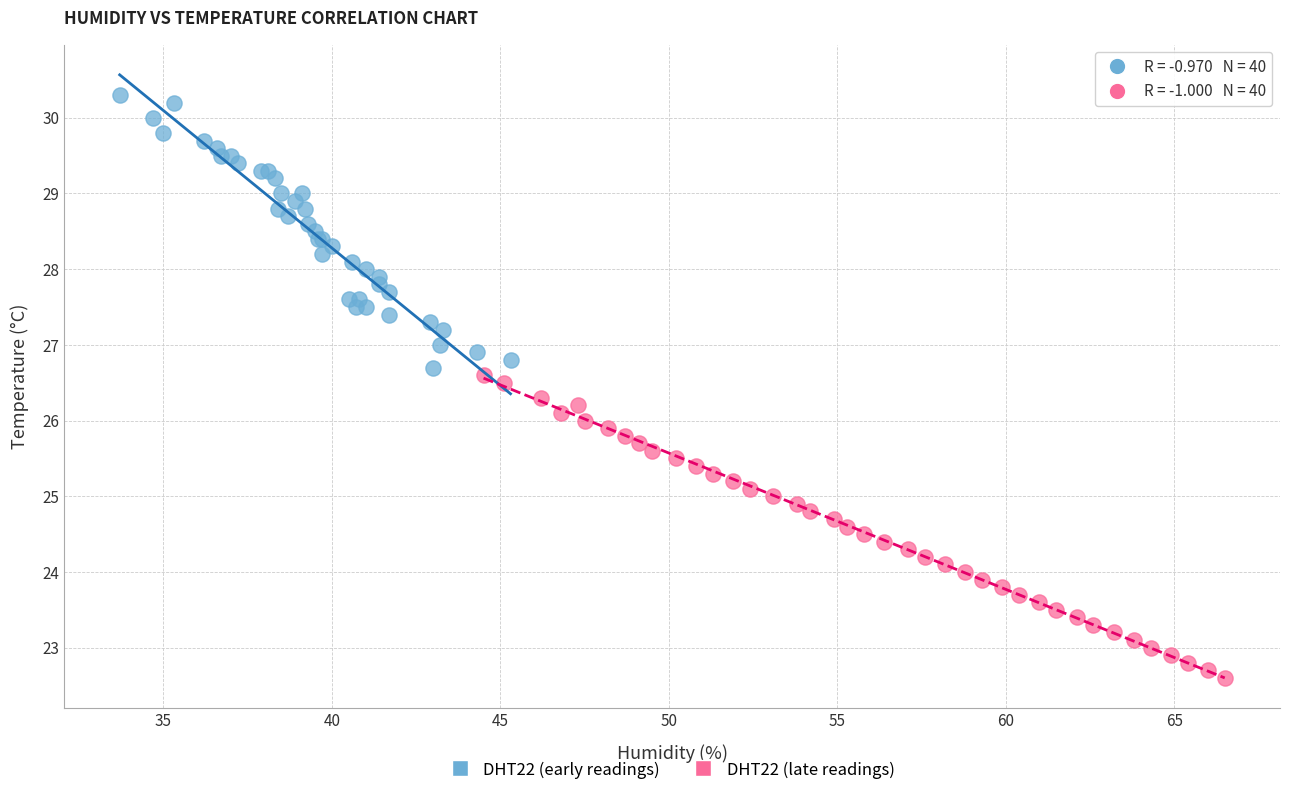

Which series contains the highest Y value?

DHT22 (early readings)